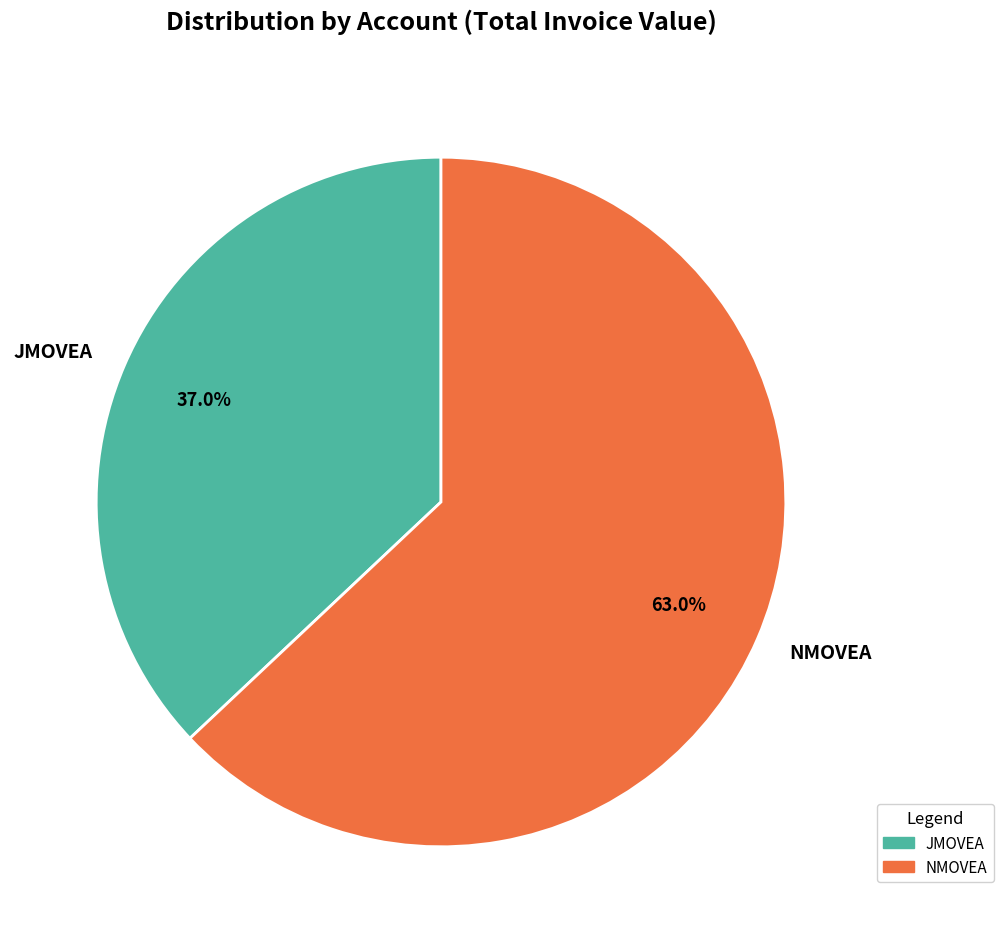

Which category has the smallest portion of the pie?

JMOVEA